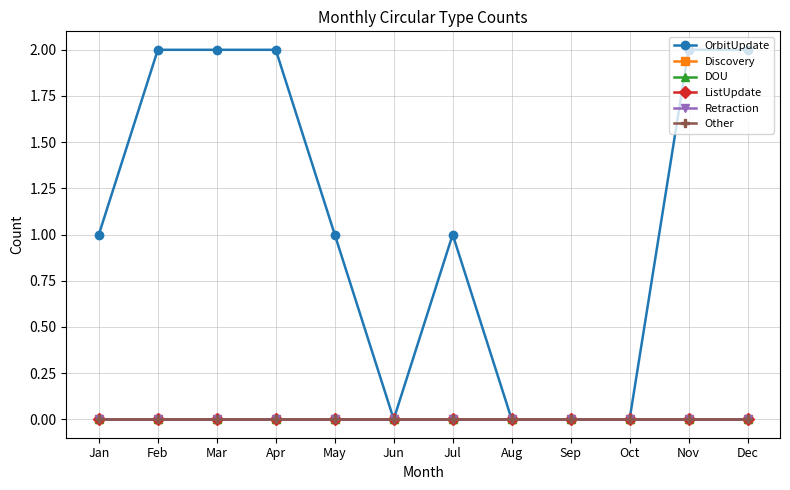

Is this an area chart (filled region under the line)?

No